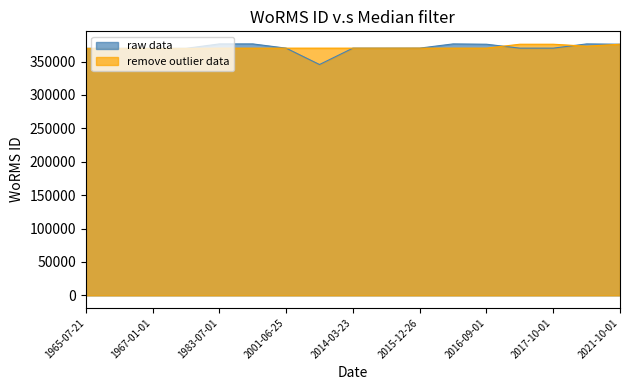

The value of remove outlier data at 1983-07-01 is 162489.9. True or false?

False